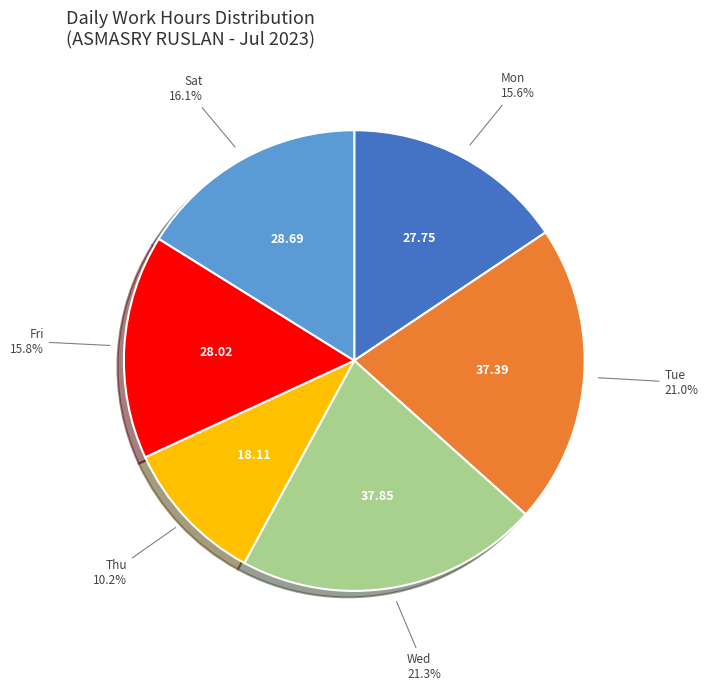

What is the smallest slice in the pie chart?

Thu